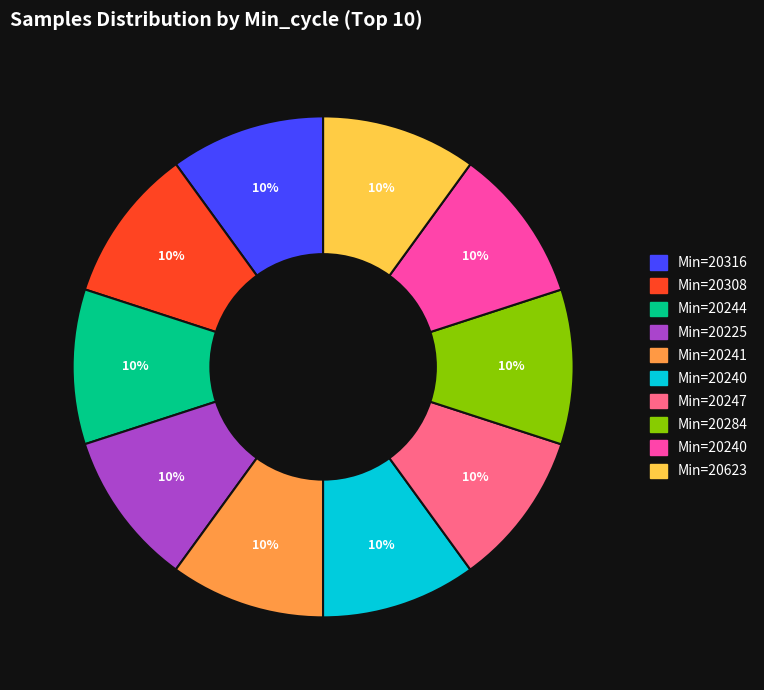

Is there a majority slice in this chart?

No